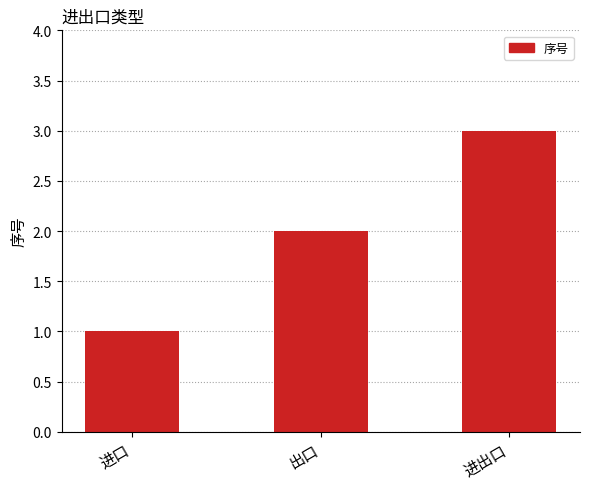

Does the chart contain stacked bars?

No